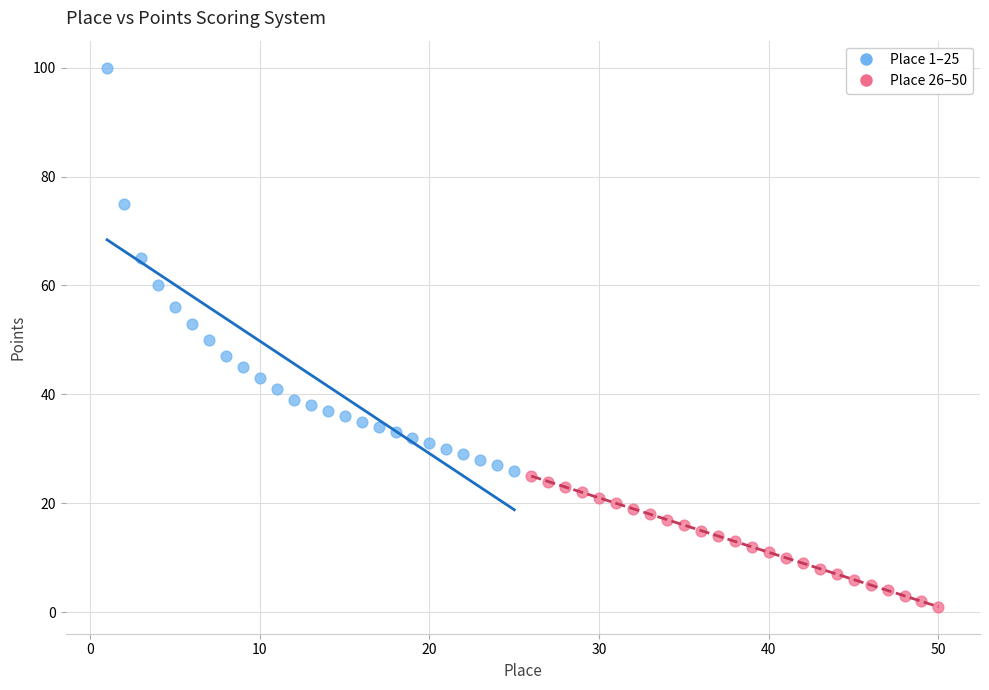

Which series reaches the maximum Y coordinate?

Place 1–25